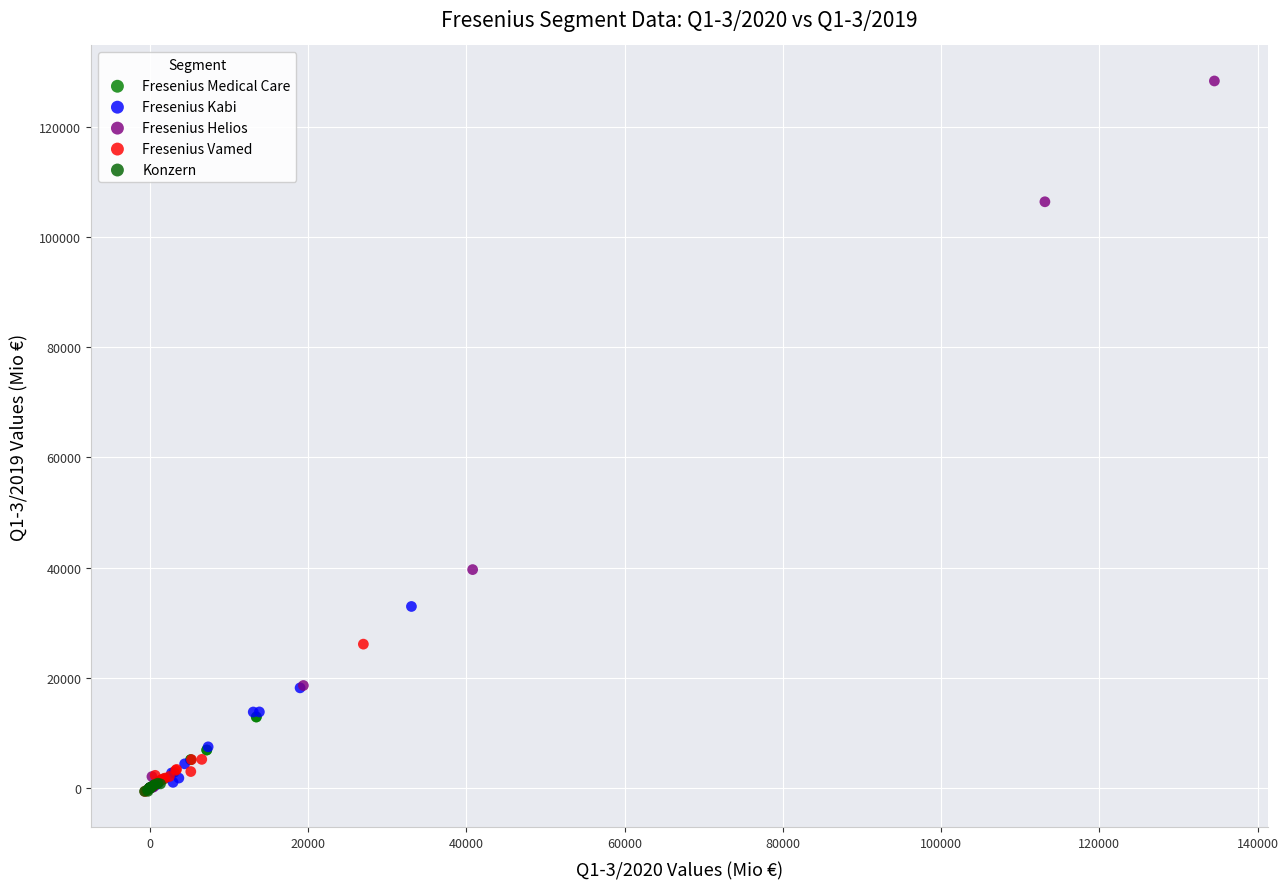

Which series reaches the maximum Y coordinate?

Fresenius Helios